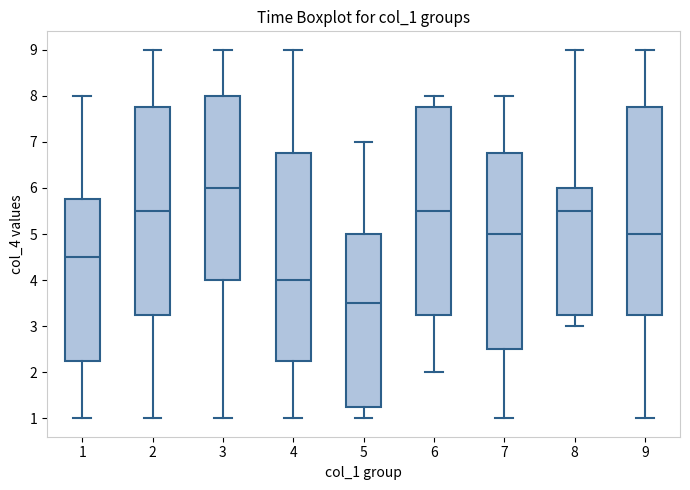

Reading left to right, transcribe this box plot: for each box, give where its median line is, the range the box spans, and where its two whiskers end, as read against the y-axis. The values are not printed on the chart, so give them approximately, as read against the axis.

1: median 4.5, box 2.3 to 5.8, whiskers 1.0 to 8.0
2: median 5.5, box 3.3 to 7.8, whiskers 1.0 to 9.0
3: median 6.0, box 4.0 to 8.0, whiskers 1.0 to 9.0
4: median 4.0, box 2.3 to 6.8, whiskers 1.0 to 9.0
5: median 3.5, box 1.3 to 5.0, whiskers 1.0 to 7.0
6: median 5.5, box 3.3 to 7.8, whiskers 2.0 to 8.0
7: median 5.0, box 2.5 to 6.8, whiskers 1.0 to 8.0
8: median 5.5, box 3.3 to 6.0, whiskers 3.0 to 9.0
9: median 5.0, box 3.3 to 7.8, whiskers 1.0 to 9.0